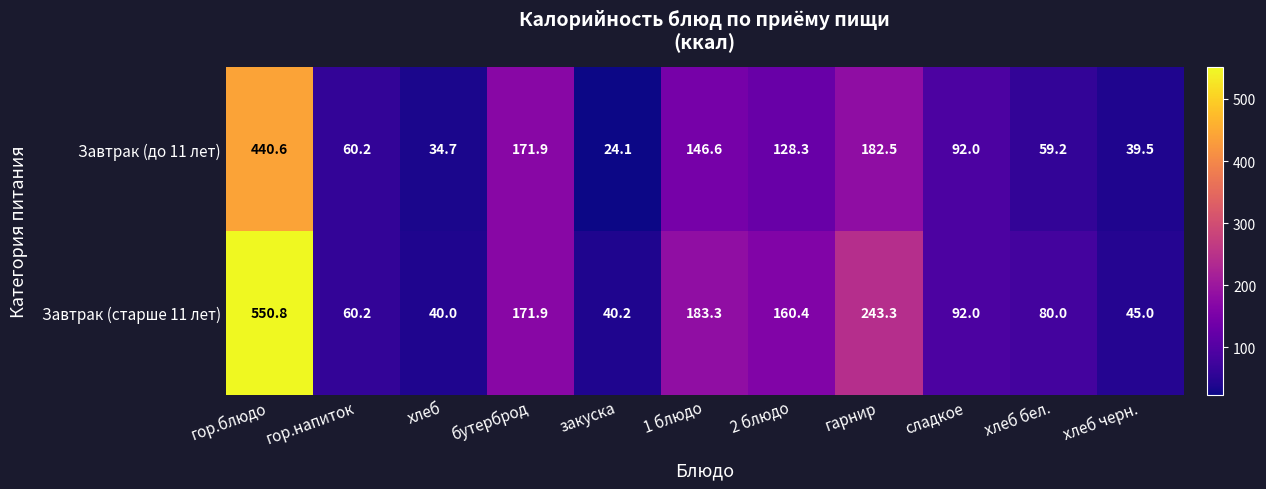

Reading right to left, extract all data points from this chart.

Завтрак (до 11 лет): хлеб черн.=39.5	хлеб бел.=59.2	сладкое=92.0	гарнир=182.5	2 блюдо=128.3	1 блюдо=146.6	закуска=24.1	бутерброд=171.9	хлеб=34.7	гор.напиток=60.2	гор.блюдо=440.6
Завтрак (старше 11 лет): хлеб черн.=45.0	хлеб бел.=80.0	сладкое=92.0	гарнир=243.3	2 блюдо=160.4	1 блюдо=183.3	закуска=40.2	бутерброд=171.9	хлеб=40.0	гор.напиток=60.2	гор.блюдо=550.8